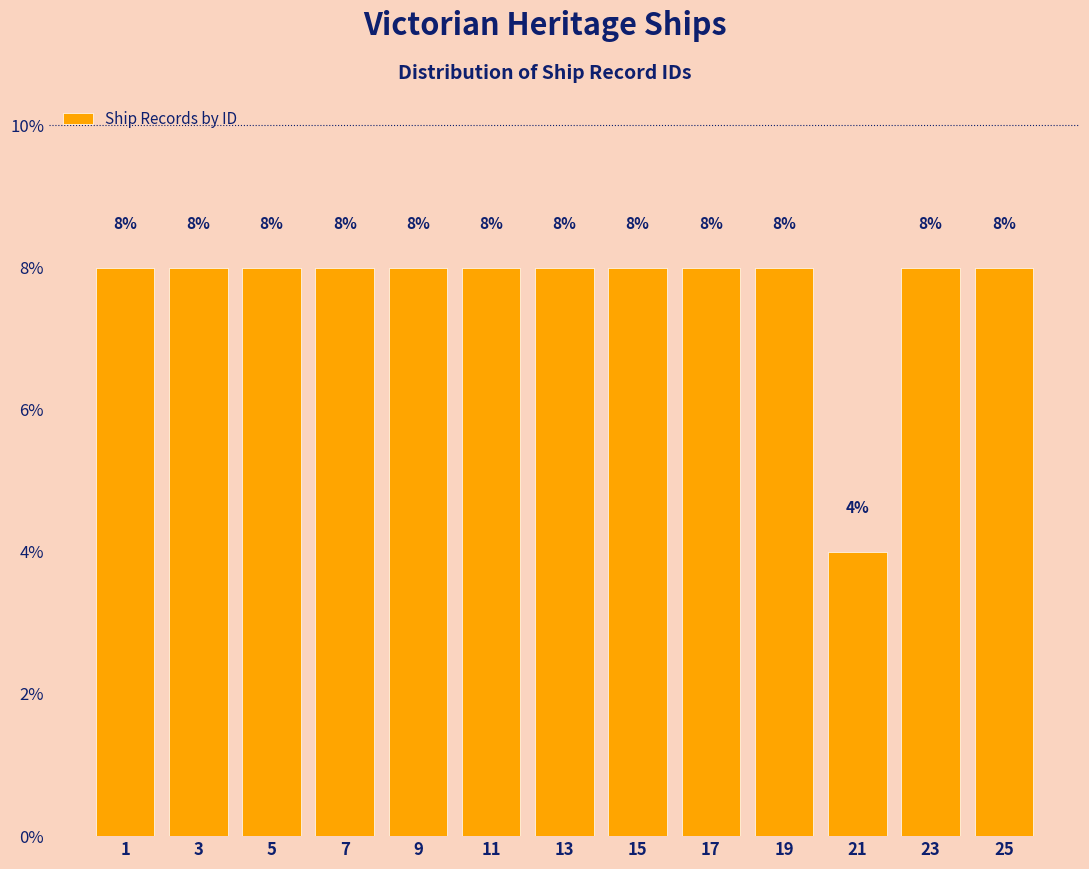

Reading right to left, extract all data points from this chart.

8	8	4	8	8	8	8	8	8	8	8	8	8